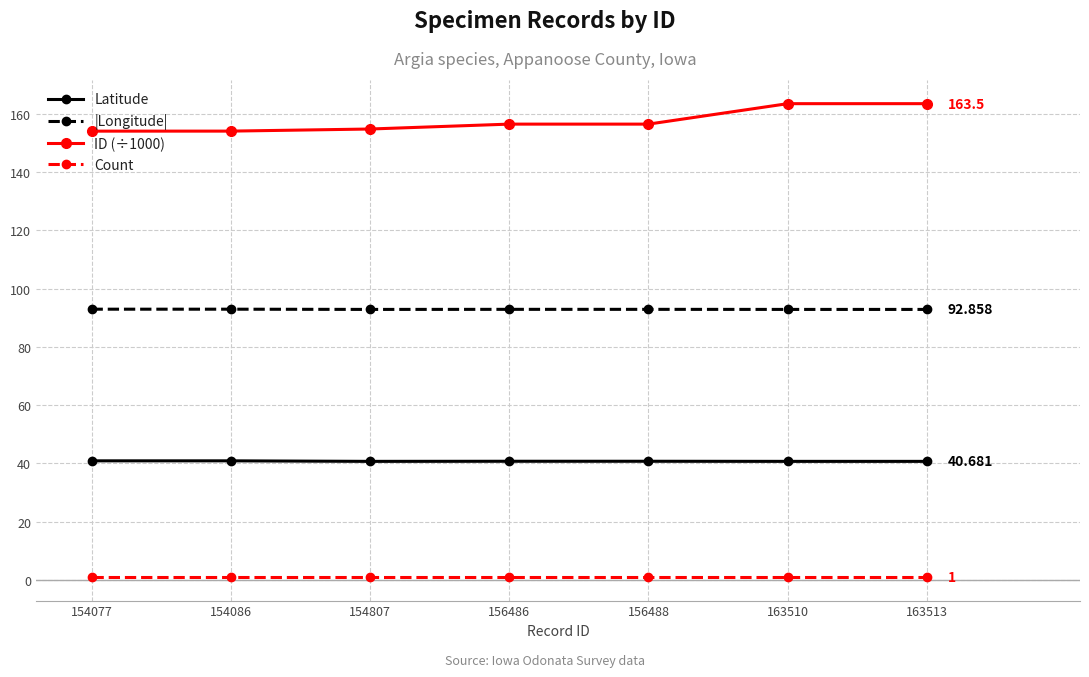

Is the value of ID (÷1000) at 154086 greater than the value of |Longitude| at 156486?

Yes